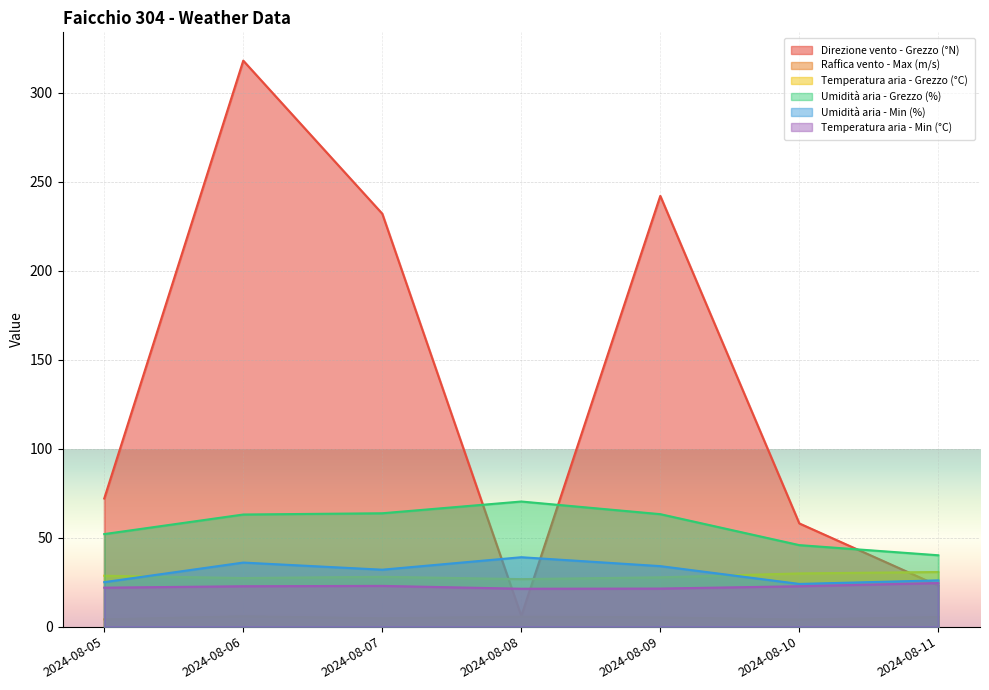

How many data points in Direzione vento - Grezzo (°N) are less than 72?

3